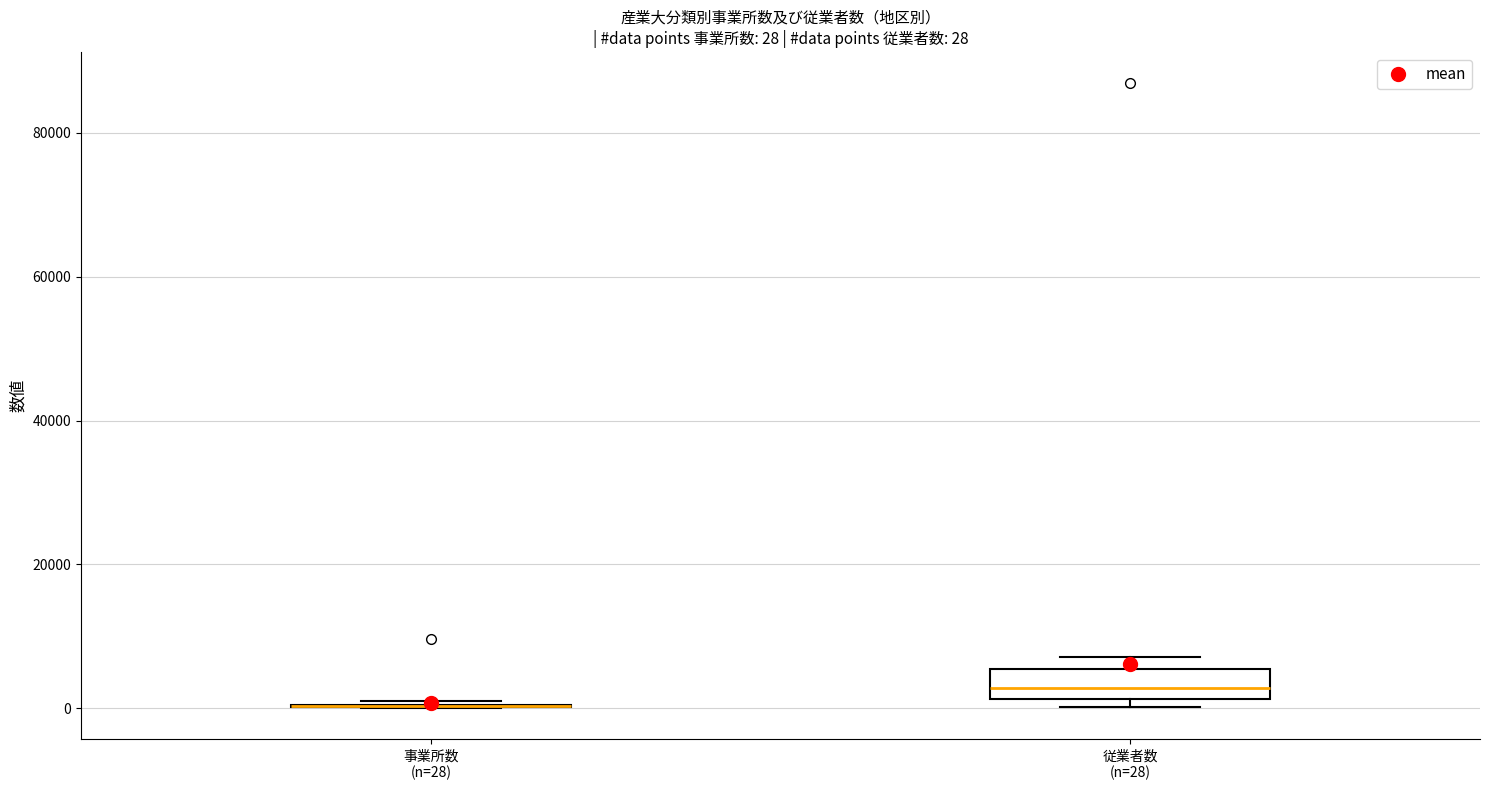

Comparing the boxes themselves (not the whiskers), which one is the tallest?

従業者数 (n=28)